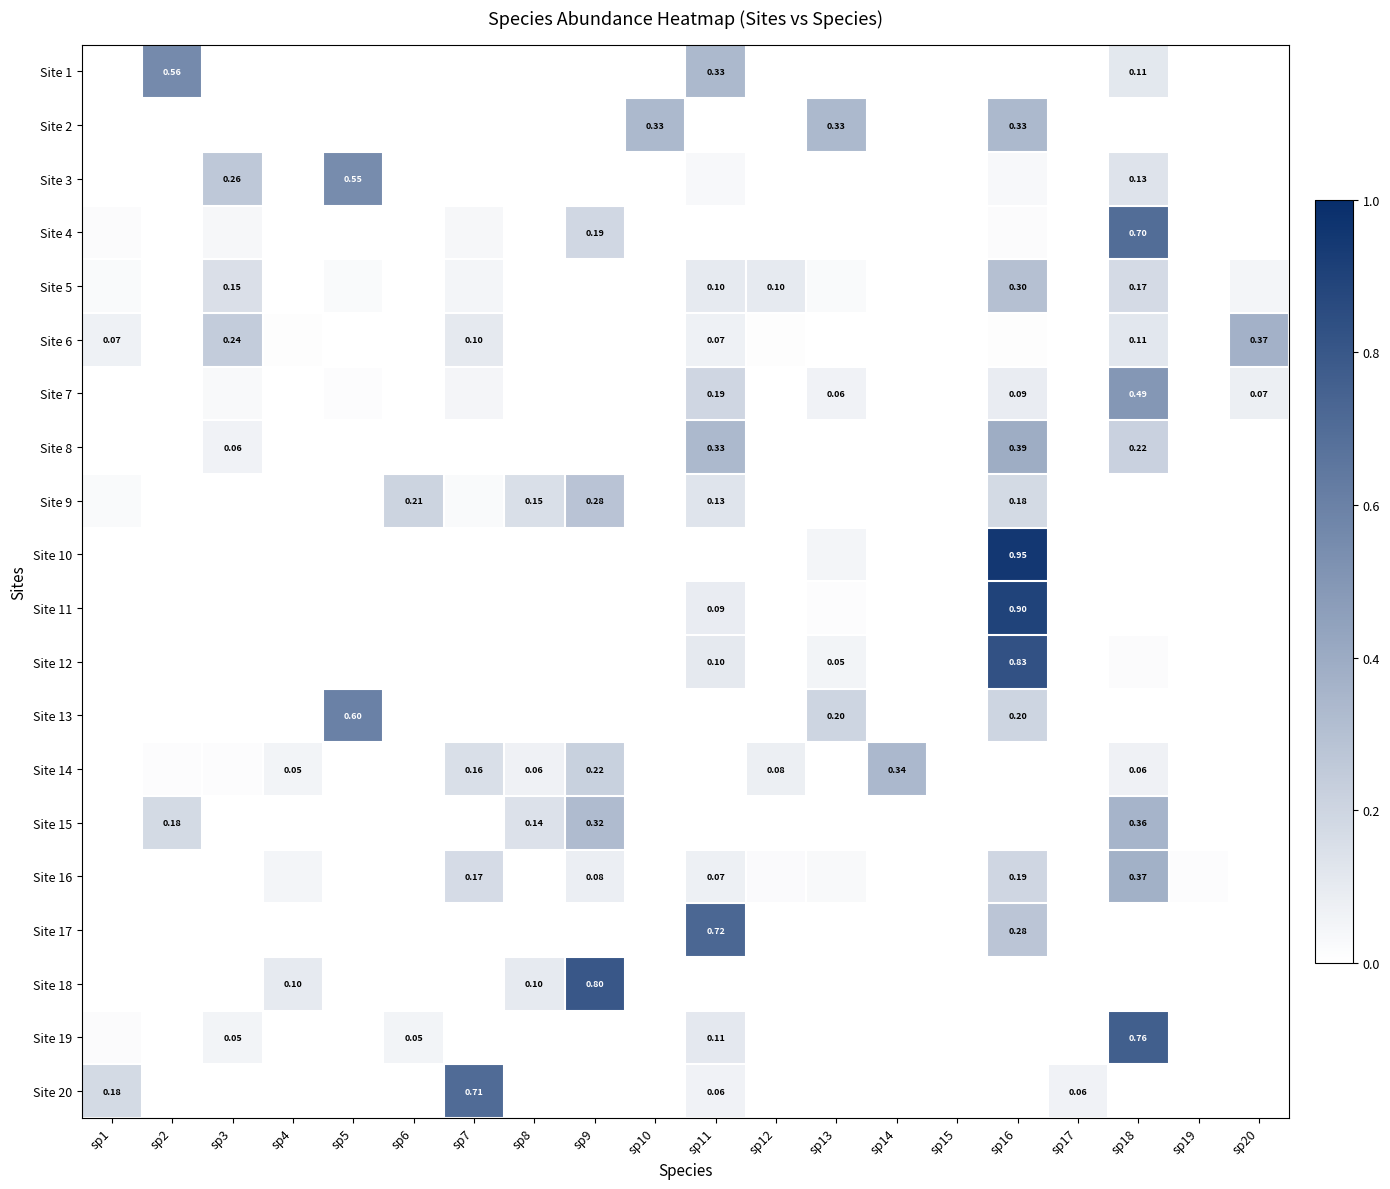

Is the value of Site 1 at sp11 greater than the value of Site 9 at sp16?

Yes